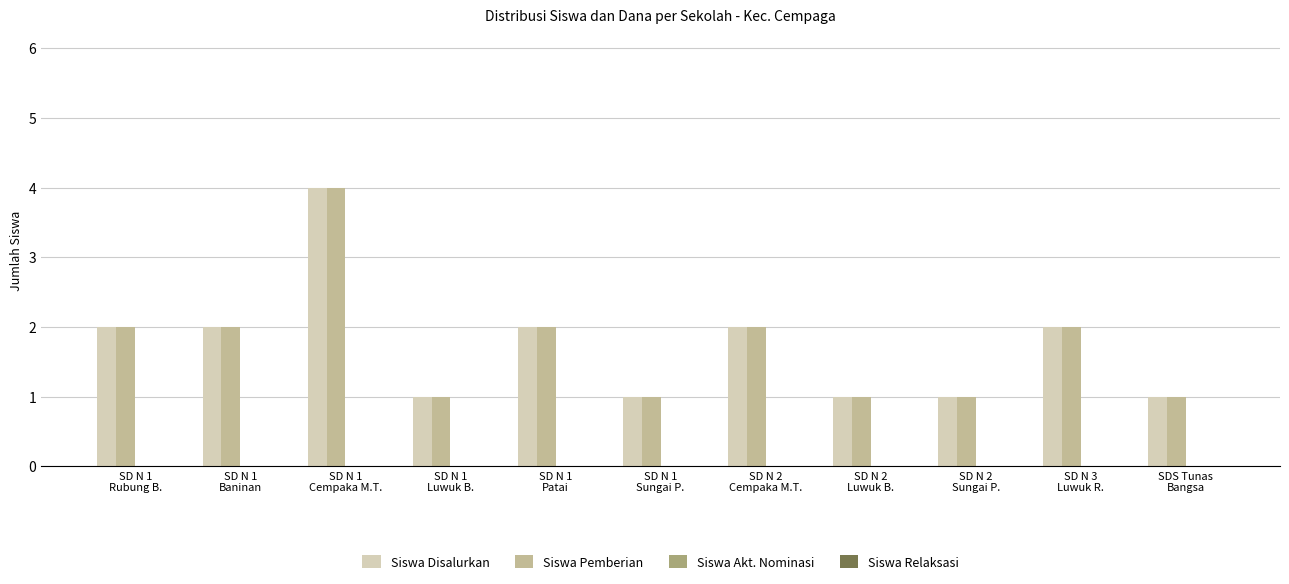

What is the difference between the maximum and minimum values in the Siswa Pemberian series?

3